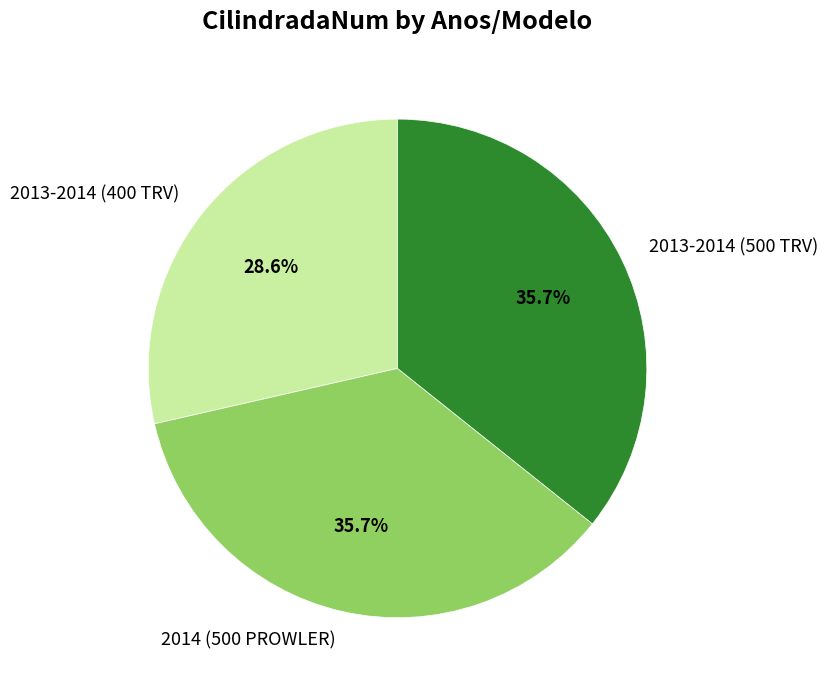

True or false: 2013-2014 (400 TRV) accounts for 18% of the total.

False